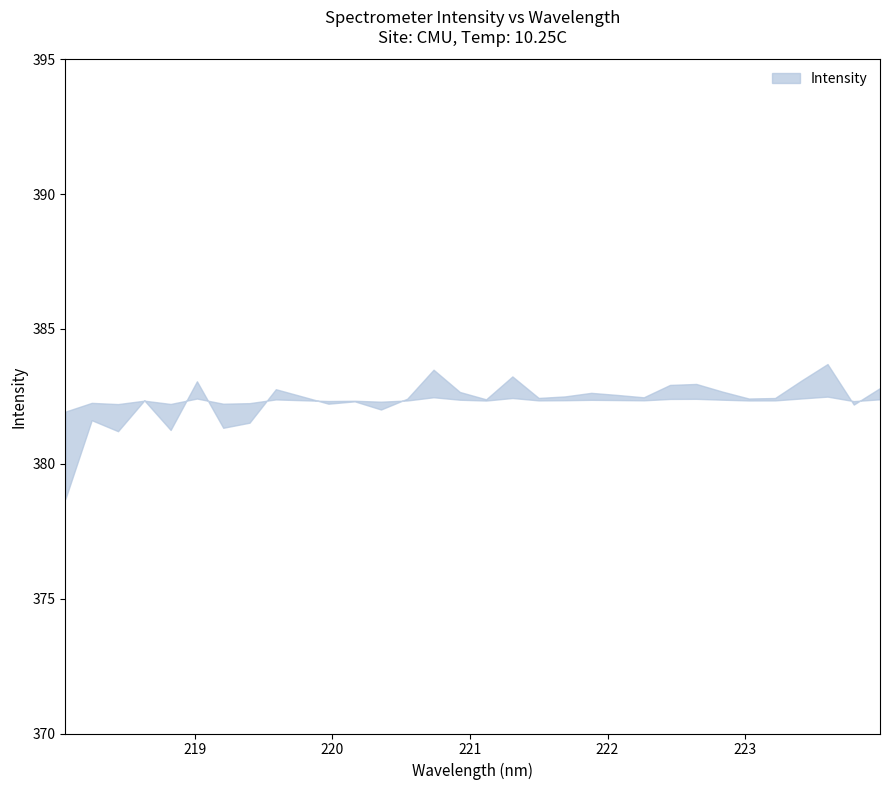

What position from the left is 219.9712?

11